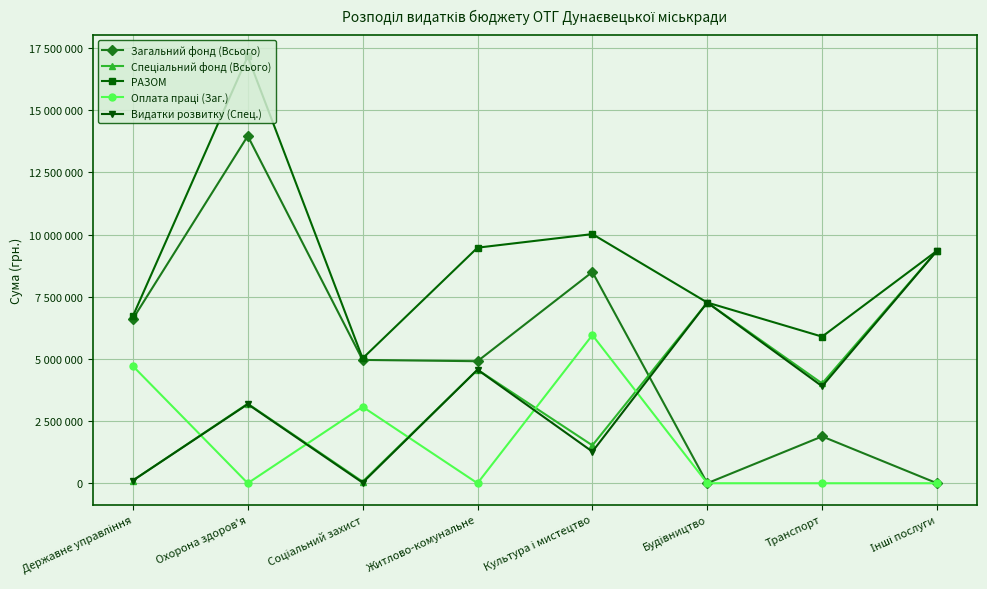

Is this an area chart (filled region under the line)?

No